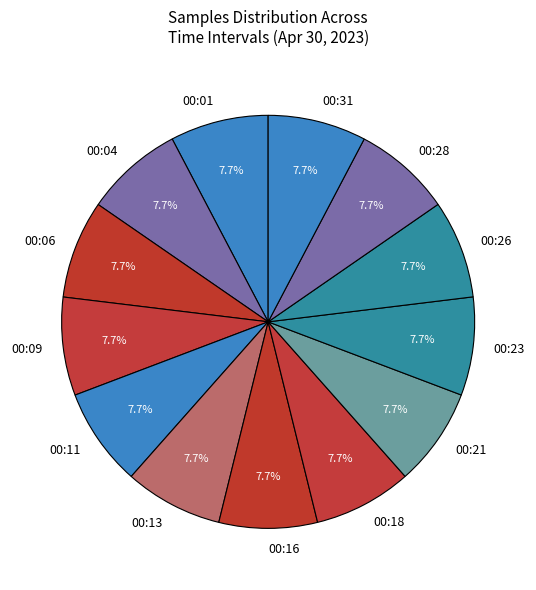

Count the number of slices in the pie.

13